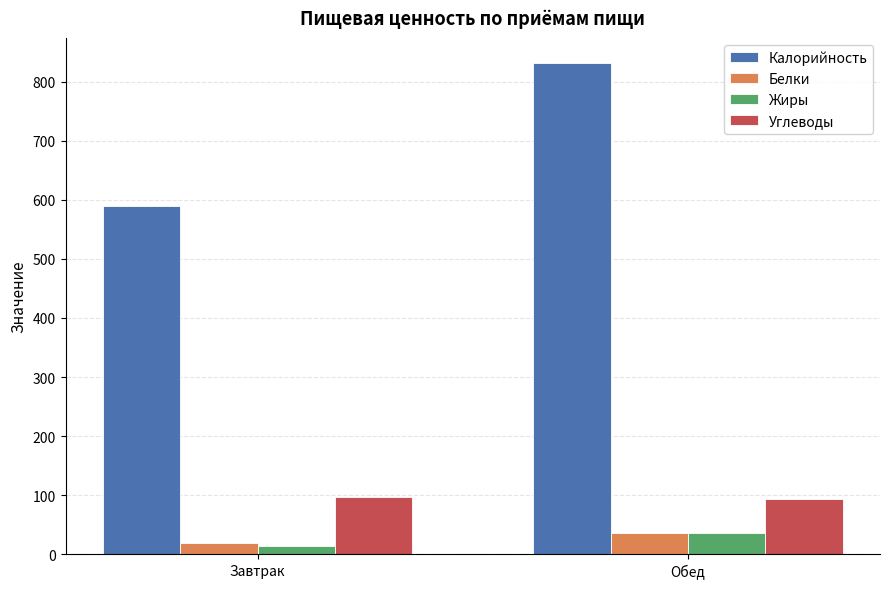

What is the sum of all Калорийность values?

1421.9